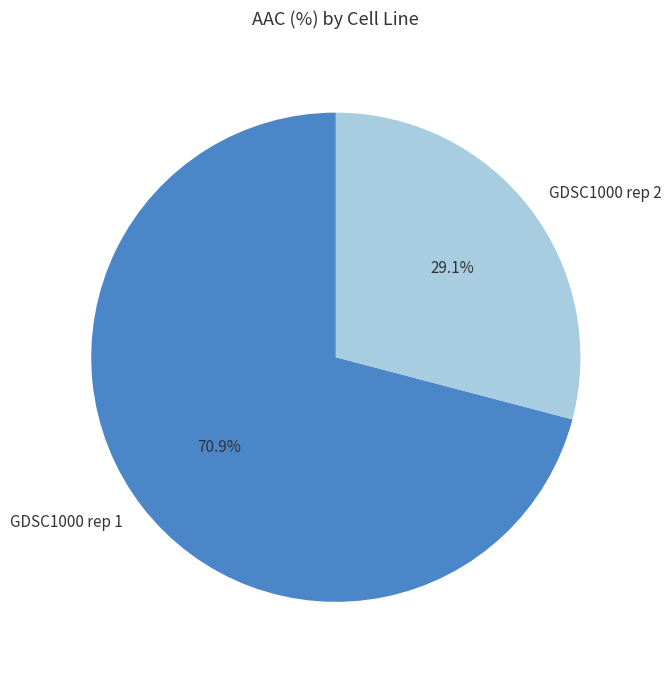

Is GDSC1000 rep 2 the majority of the pie?

No